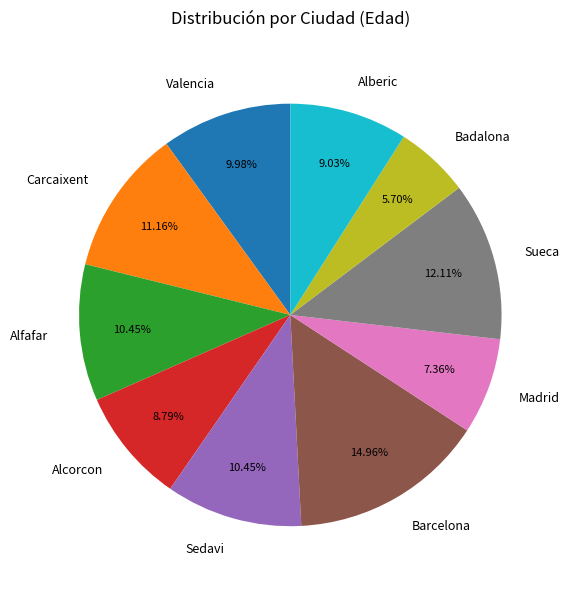

The Carcaixent slice represents 11% of the pie. True or false?

True